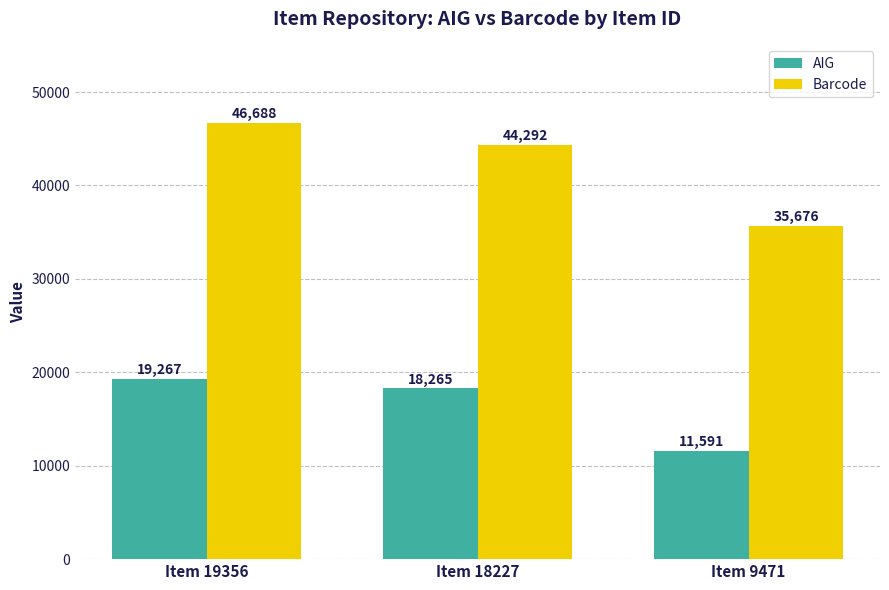

List the labels in order of Barcode value, largest first.

Item 19356, Item 18227, Item 9471